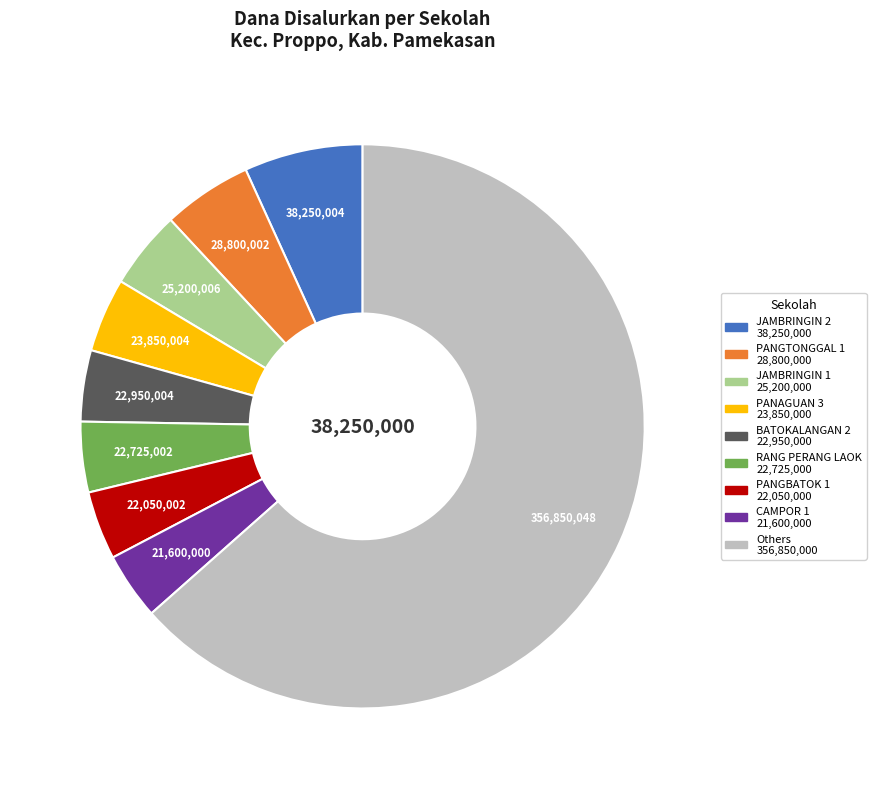

How many slices are in this pie chart?

9